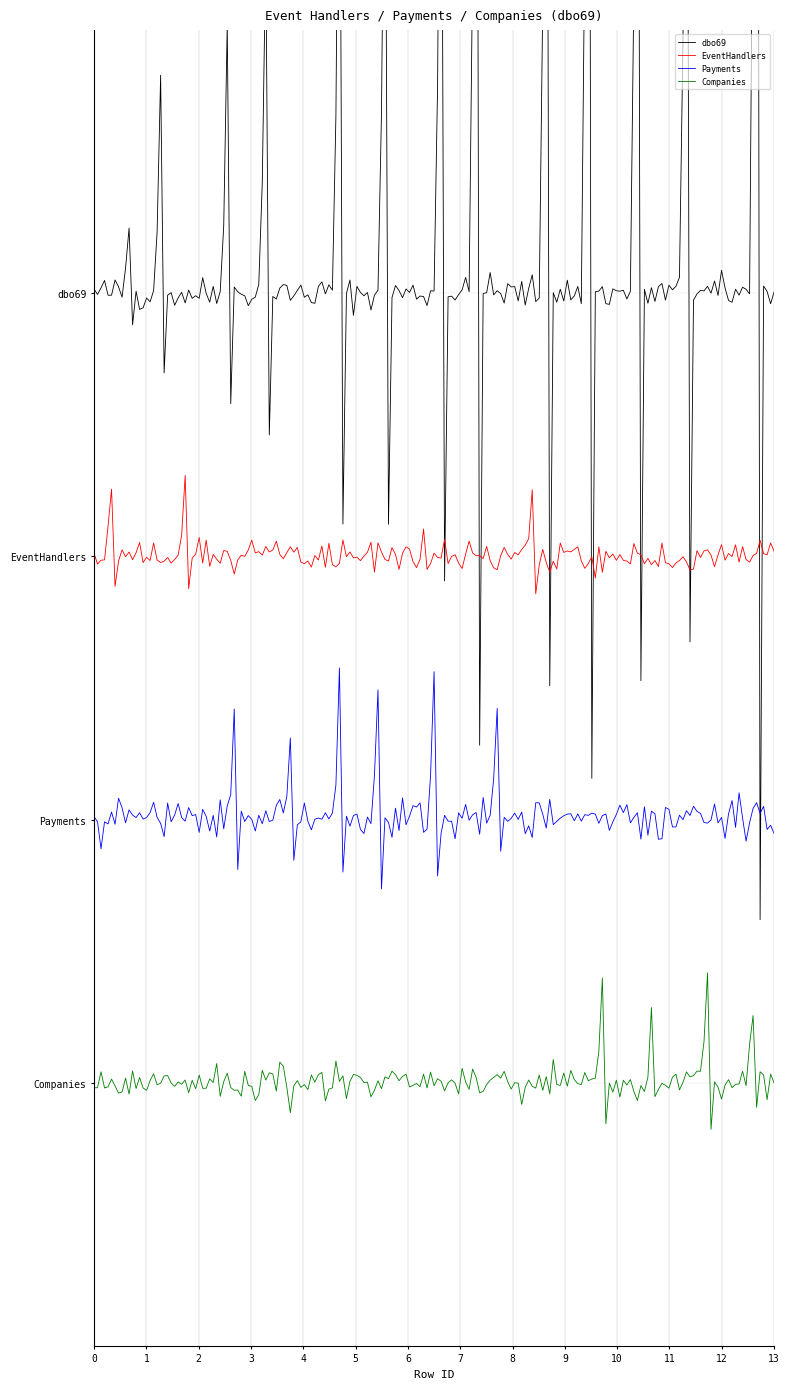

What is the maximum value shown in the chart?

13